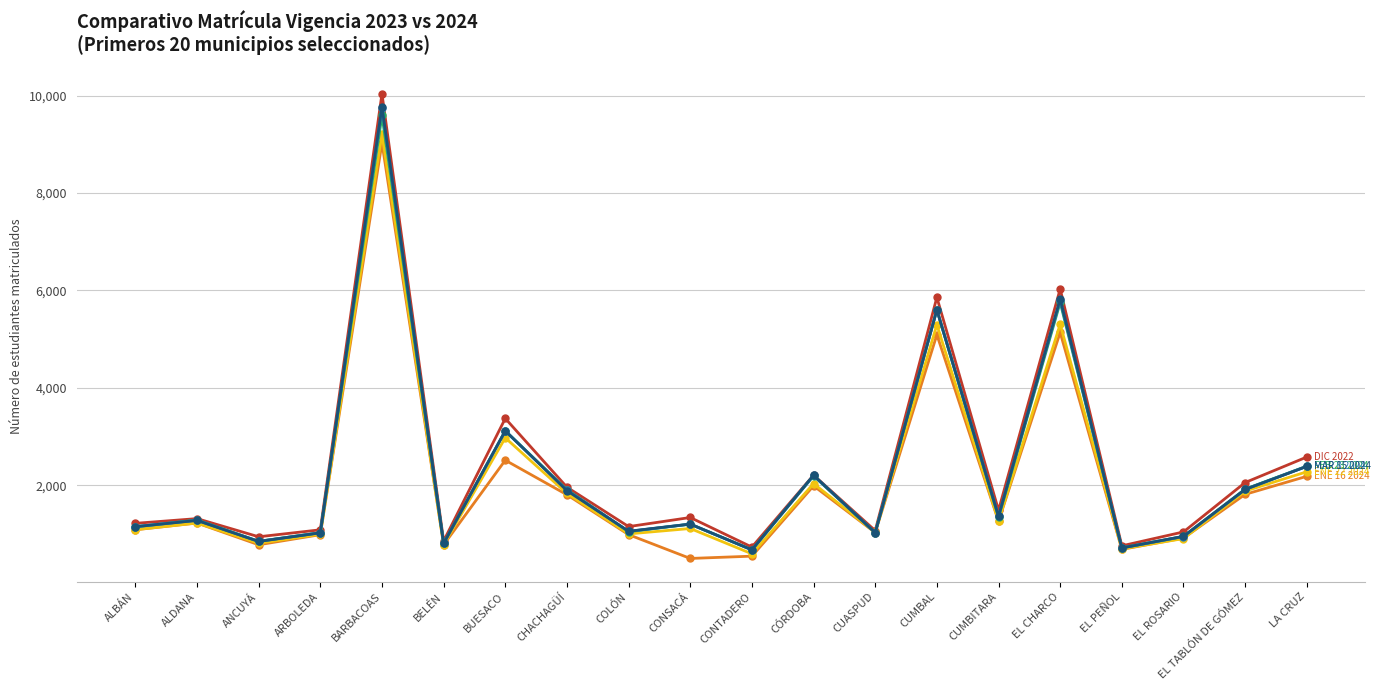

At which category is the sum across all series the highest?

BARBACOAS